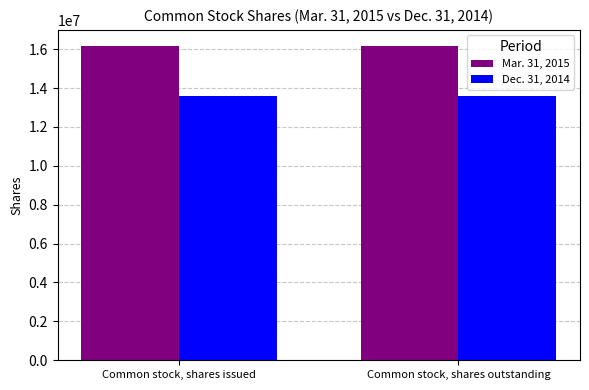

What is the highest value of the Dec. 31, 2014 series?

13566726